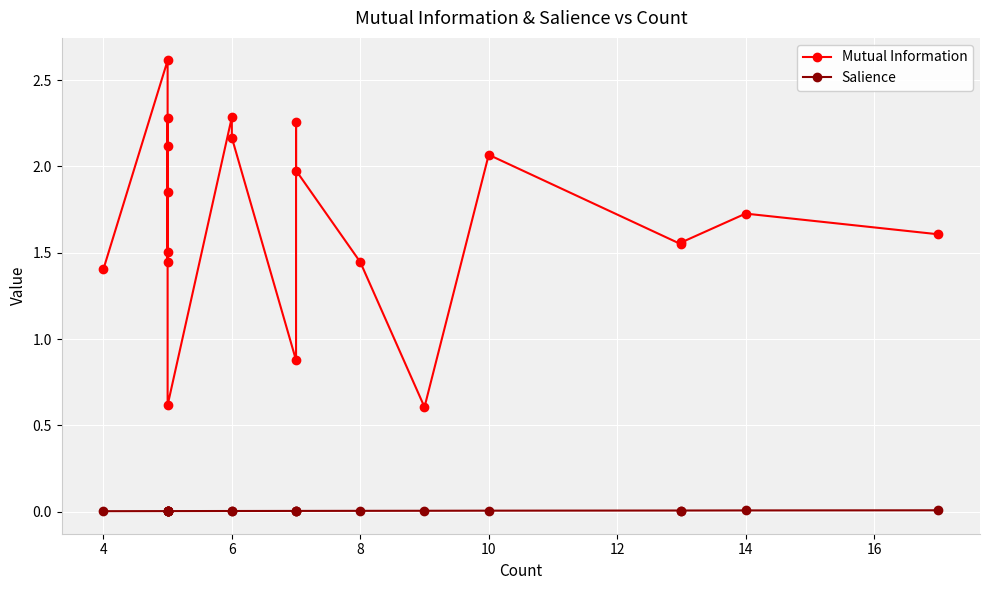

What is the difference between the maximum and minimum values in the Mutual Information series?

2.0